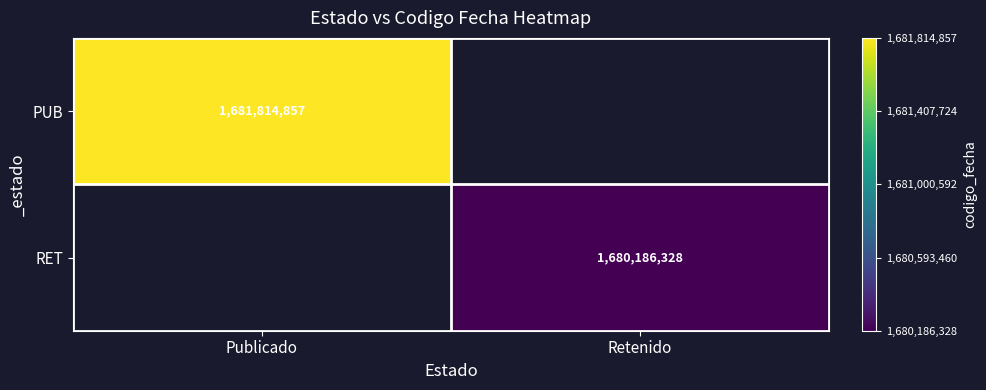

Is the value of RET at Retenido greater than the value of PUB at Publicado?

No